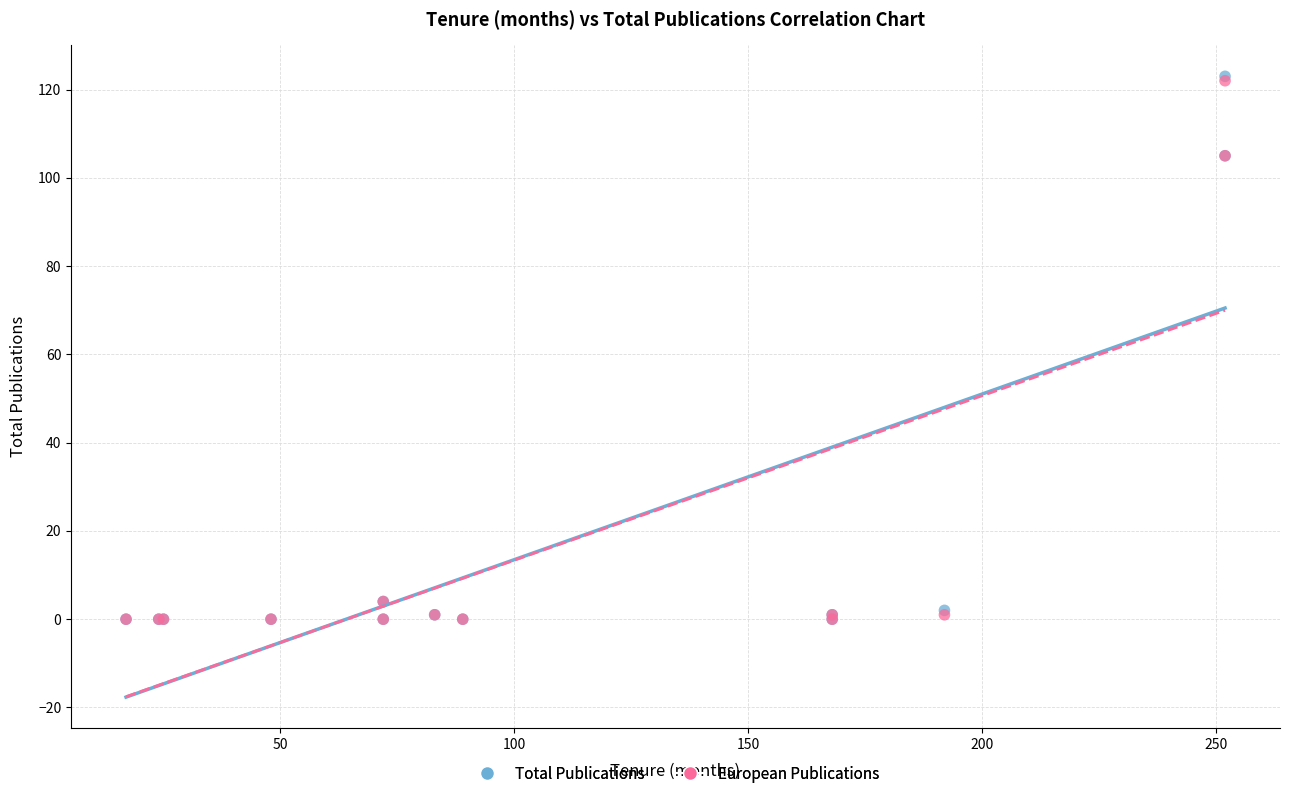

Which series has the largest Y range (max minus min)?

Total Publications